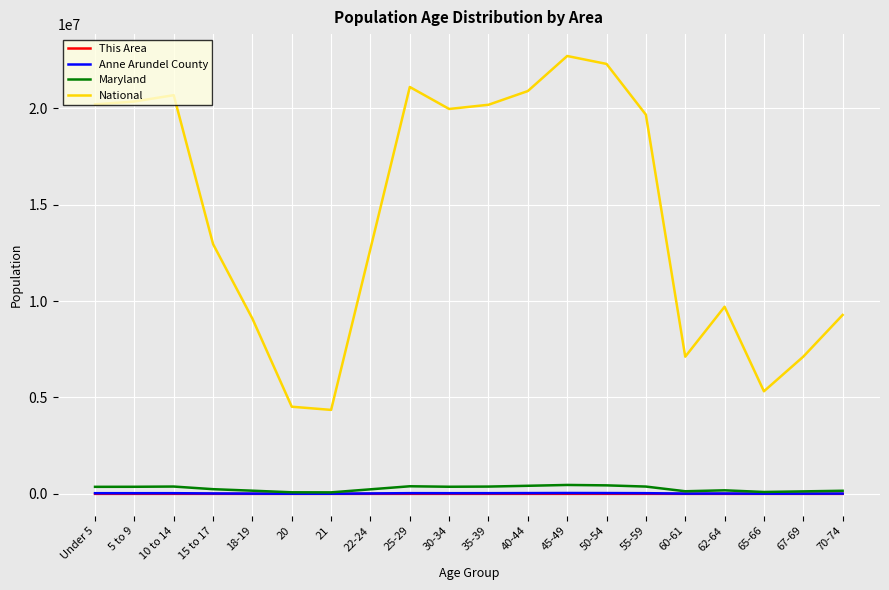

What is the difference between the highest and lowest values at 50-54?

22297463